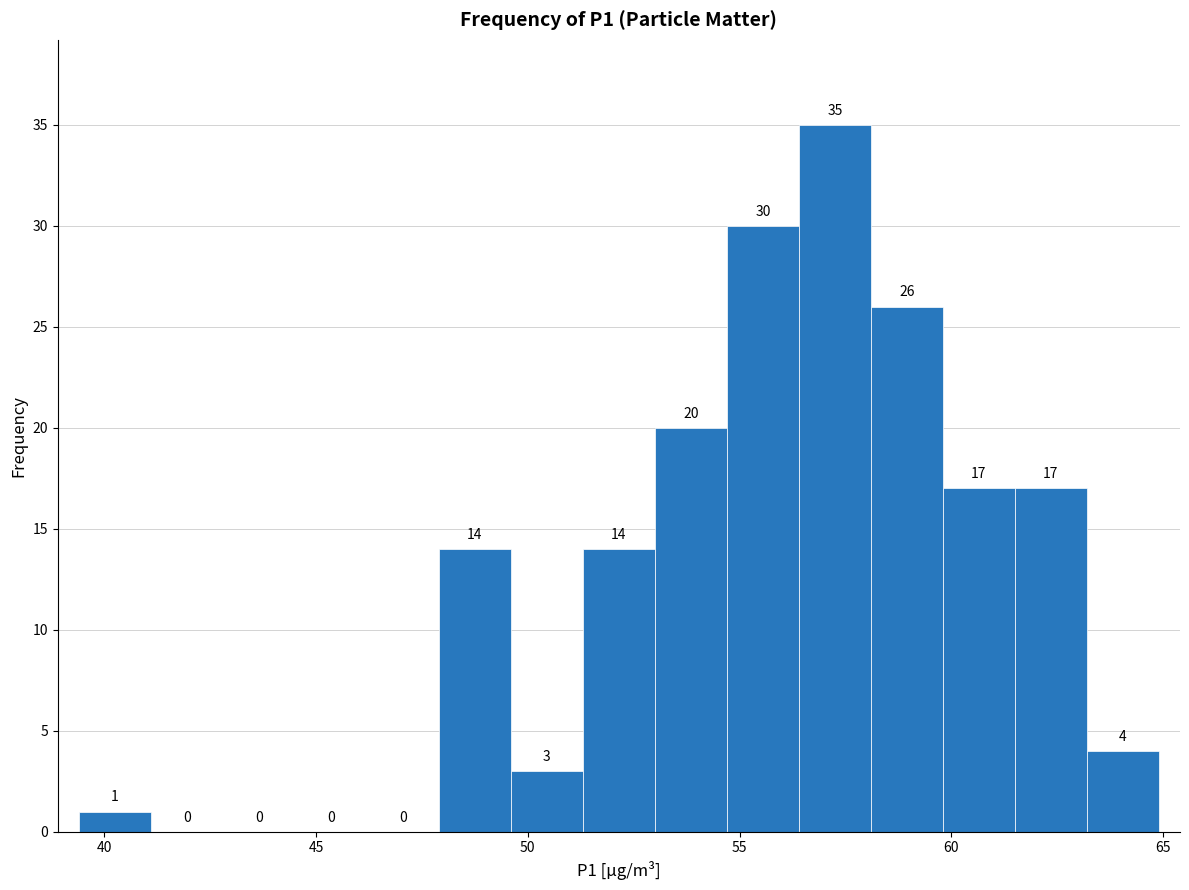

Around what value on the x-axis is the tallest bar? Give the approximate position of its centre, as read against the axis.

57.5